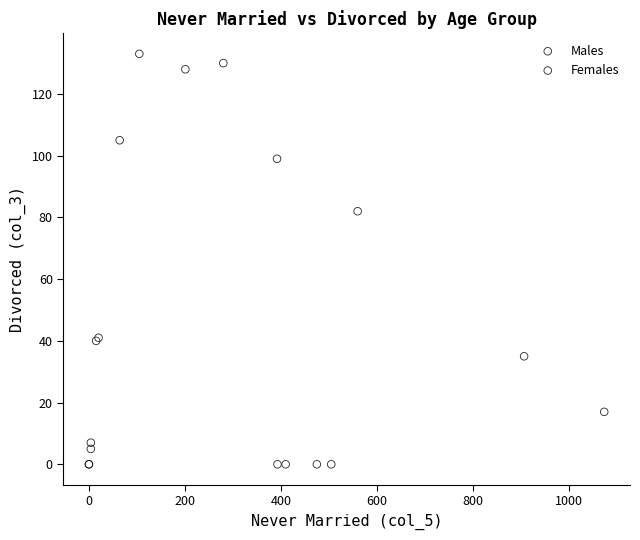

Which series reaches the maximum Y coordinate?

Males